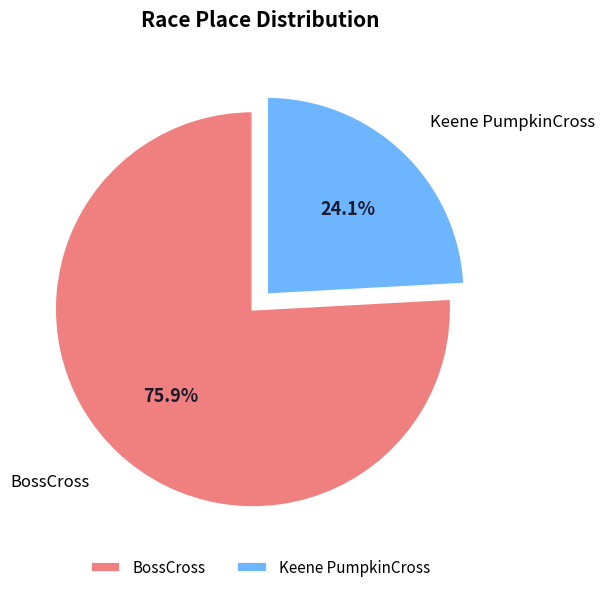

True or false: BossCross accounts for 67% of the total.

False